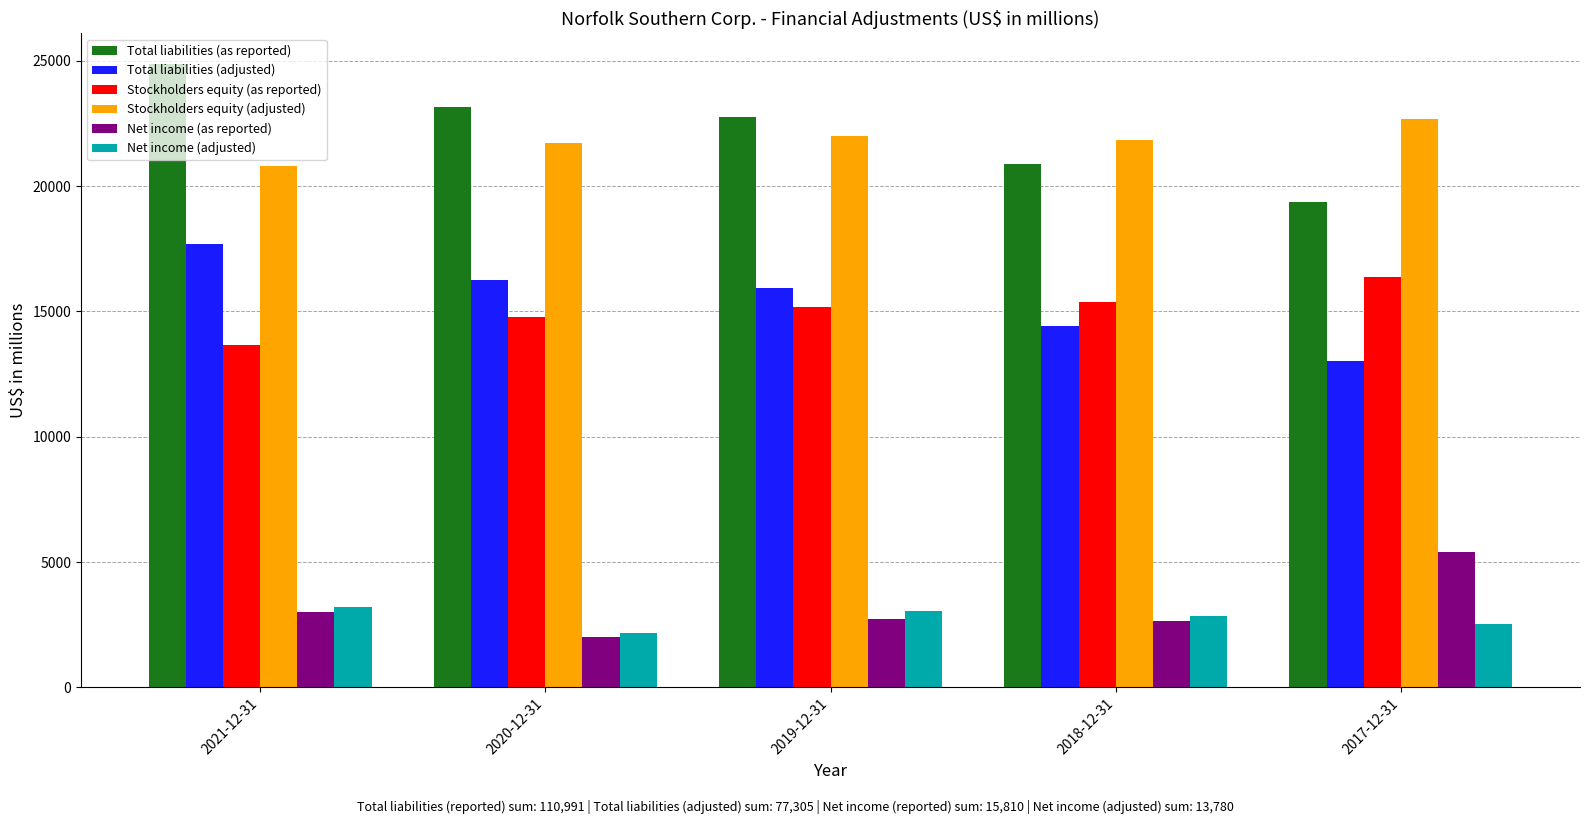

At which label does Total liabilities (as reported) reach its peak?

2021-12-31